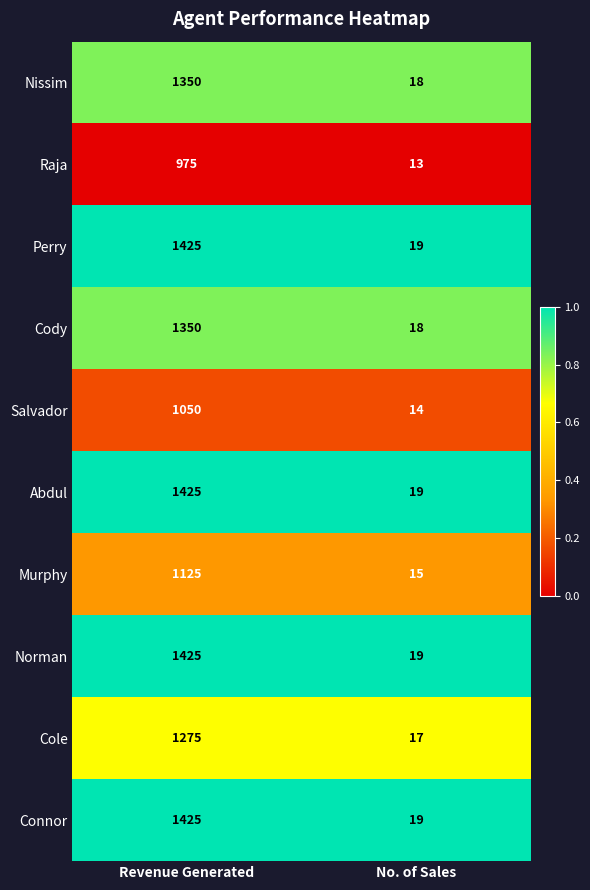

The Connor series shows 11 at No. of Sales. True or false?

False